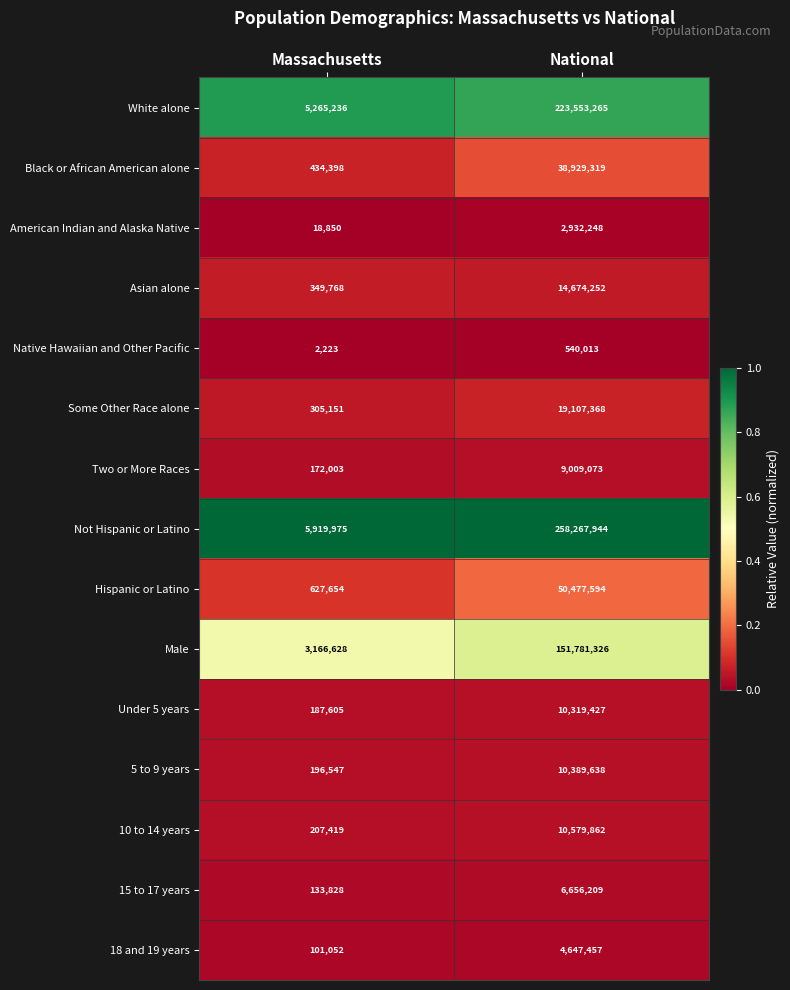

Reading left to right, extract all data points from this chart.

White alone: Massachusetts=5265236	National=223553265
Black or African American alone: Massachusetts=434398	National=38929319
American Indian and Alaska Native: Massachusetts=18850	National=2932248
Asian alone: Massachusetts=349768	National=14674252
Native Hawaiian and Other Pacific: Massachusetts=2223	National=540013
Some Other Race alone: Massachusetts=305151	National=19107368
Two or More Races: Massachusetts=172003	National=9009073
Not Hispanic or Latino: Massachusetts=5919975	National=258267944
Hispanic or Latino: Massachusetts=627654	National=50477594
Male: Massachusetts=3166628	National=151781326
Under 5 years: Massachusetts=187605	National=10319427
5 to 9 years: Massachusetts=196547	National=10389638
10 to 14 years: Massachusetts=207419	National=10579862
15 to 17 years: Massachusetts=133828	National=6656209
18 and 19 years: Massachusetts=101052	National=4647457